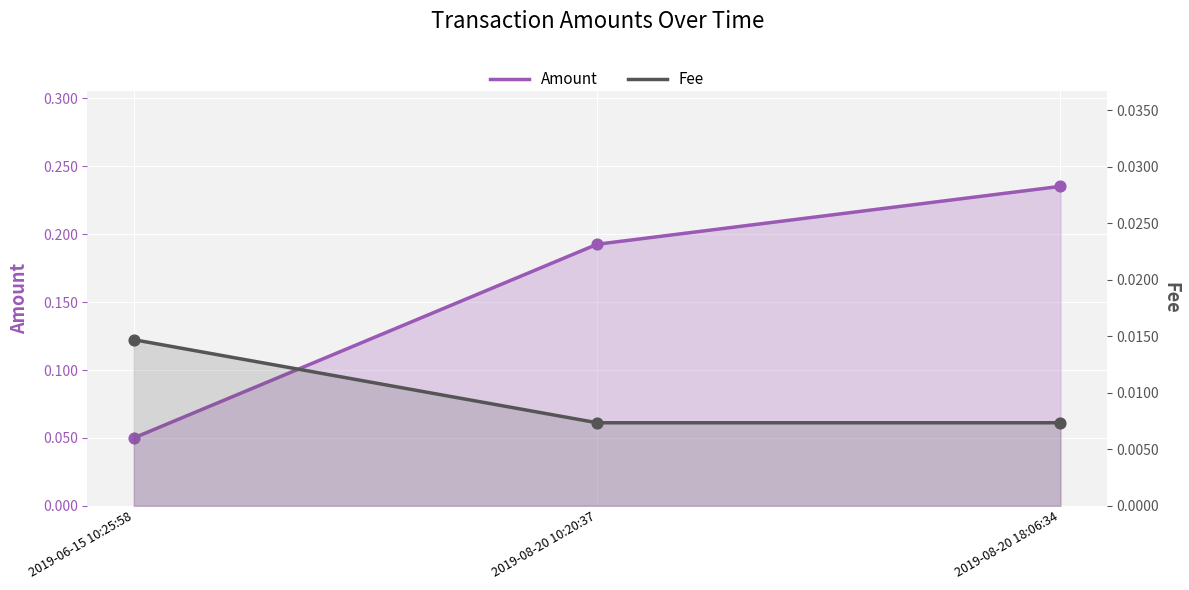

Which series reaches the minimum Y coordinate?

Fee